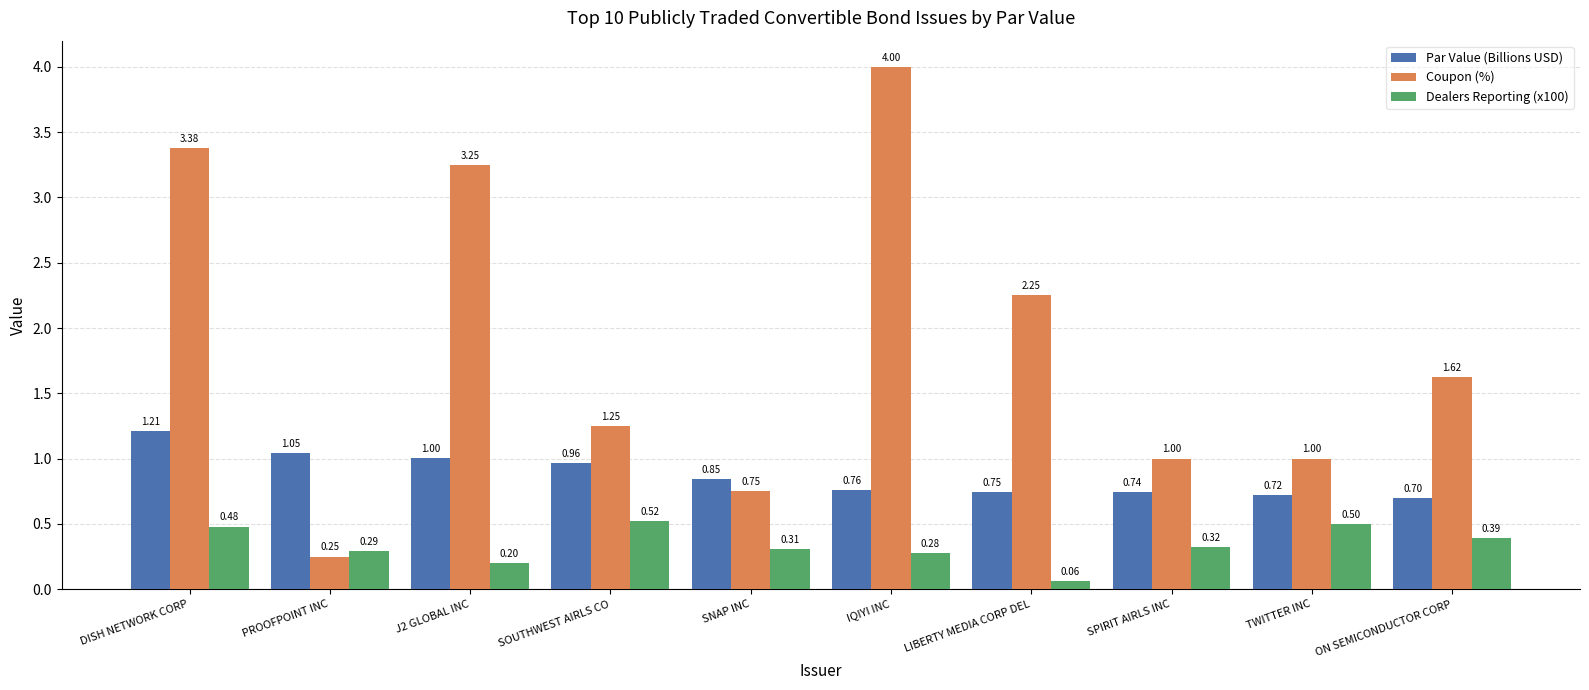

Read the Dealers Reporting (x100) value at DISH NETWORK CORP.

0.5